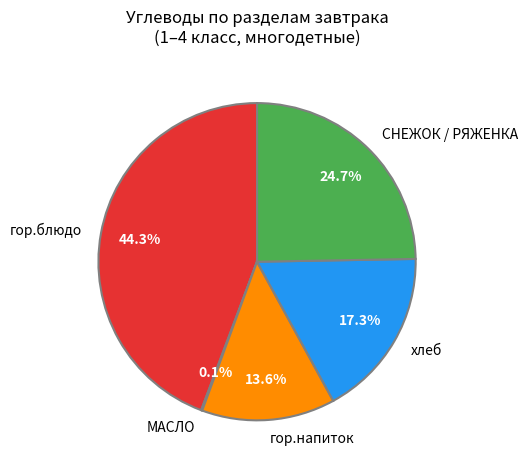

To the nearest percent, what percentage of the pie is гор.напиток?

14%